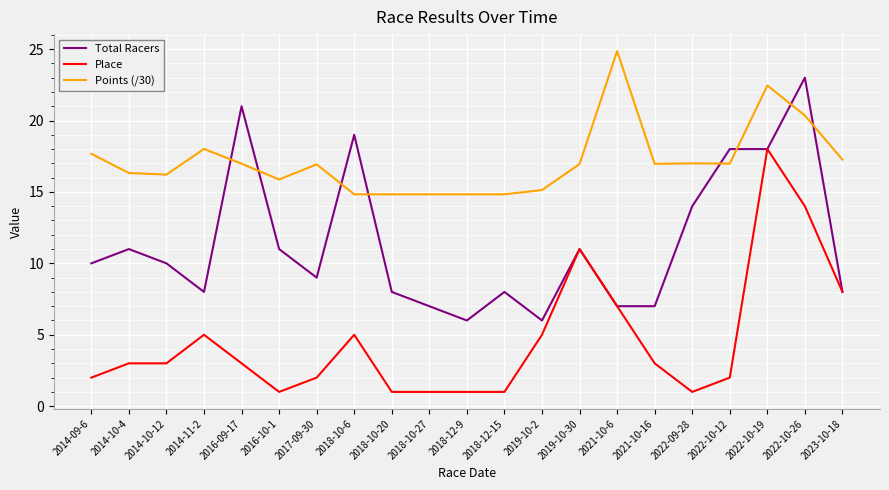

True or false: Total Racers has a value of 4.9 at 2018-10-20.

False